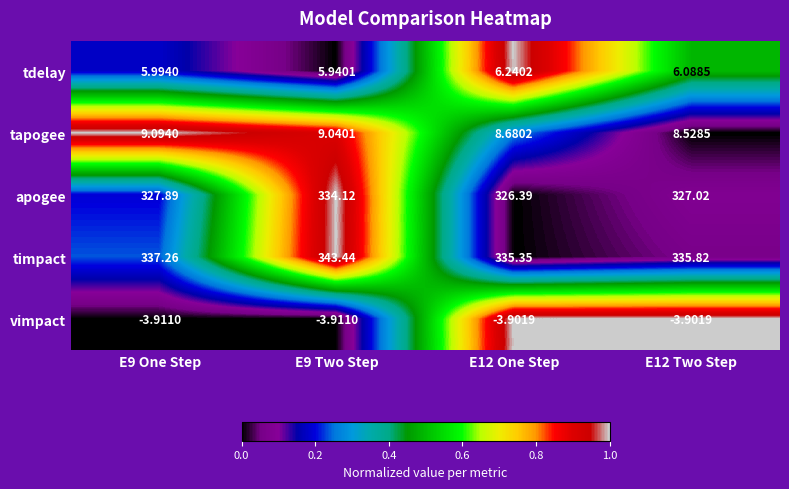

How many values in the timpact series exceed 337?

2